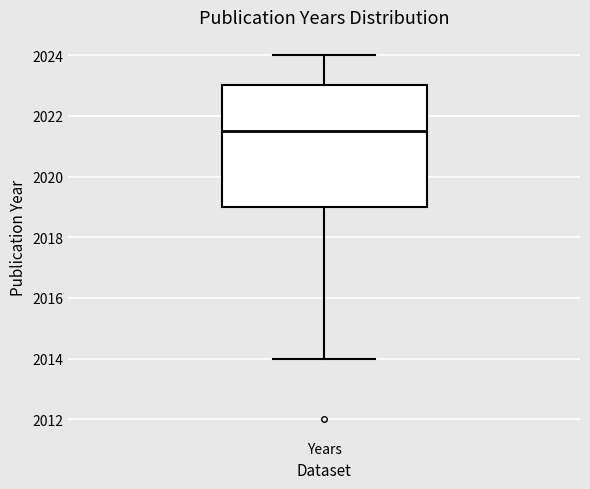

Transcribe this box plot: give where the median line is, the range the box spans, and where the two whiskers end, as read against the y-axis. The values are not printed on the chart, so give them approximately, as read against the axis.

median 2021.6, box 2019.0 to 2023.0, whiskers 2014.0 to 2024.0